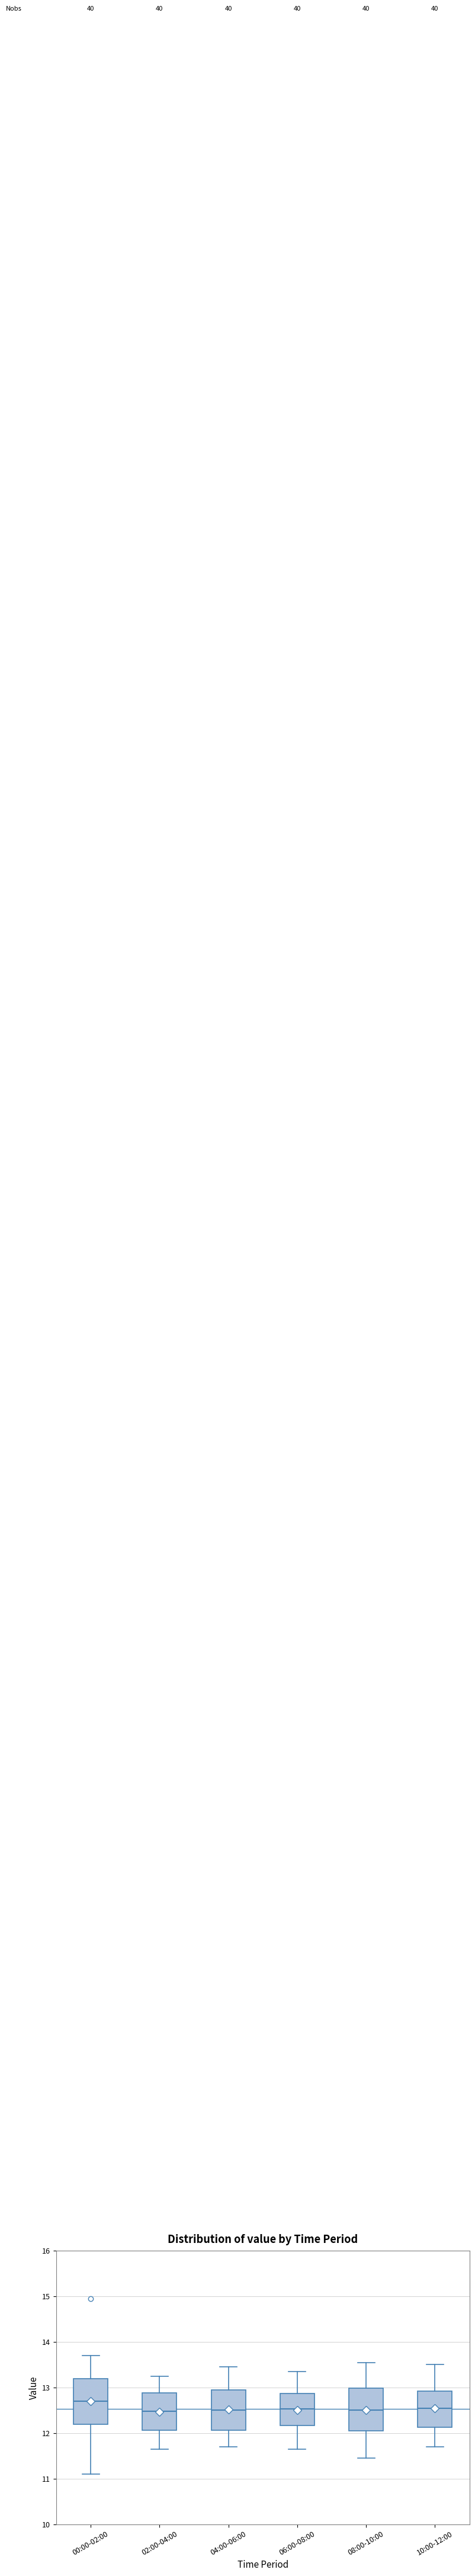

Reading left to right, transcribe this box plot: for each box, give where its median line is, the range the box spans, and where its two whiskers end, as read against the y-axis. The values are not printed on the chart, so give them approximately, as read against the axis.

00:00-02:00: median 12.7, box 12.2 to 13.2, whiskers 11.1 to 13.7
02:00-04:00: median 12.5, box 12.1 to 12.9, whiskers 11.7 to 13.3
04:00-06:00: median 12.5, box 12.1 to 13.0, whiskers 11.7 to 13.5
06:00-08:00: median 12.5, box 12.2 to 12.9, whiskers 11.7 to 13.4
08:00-10:00: median 12.5, box 12.1 to 13.0, whiskers 11.5 to 13.6
10:00-12:00: median 12.6, box 12.1 to 12.9, whiskers 11.7 to 13.5